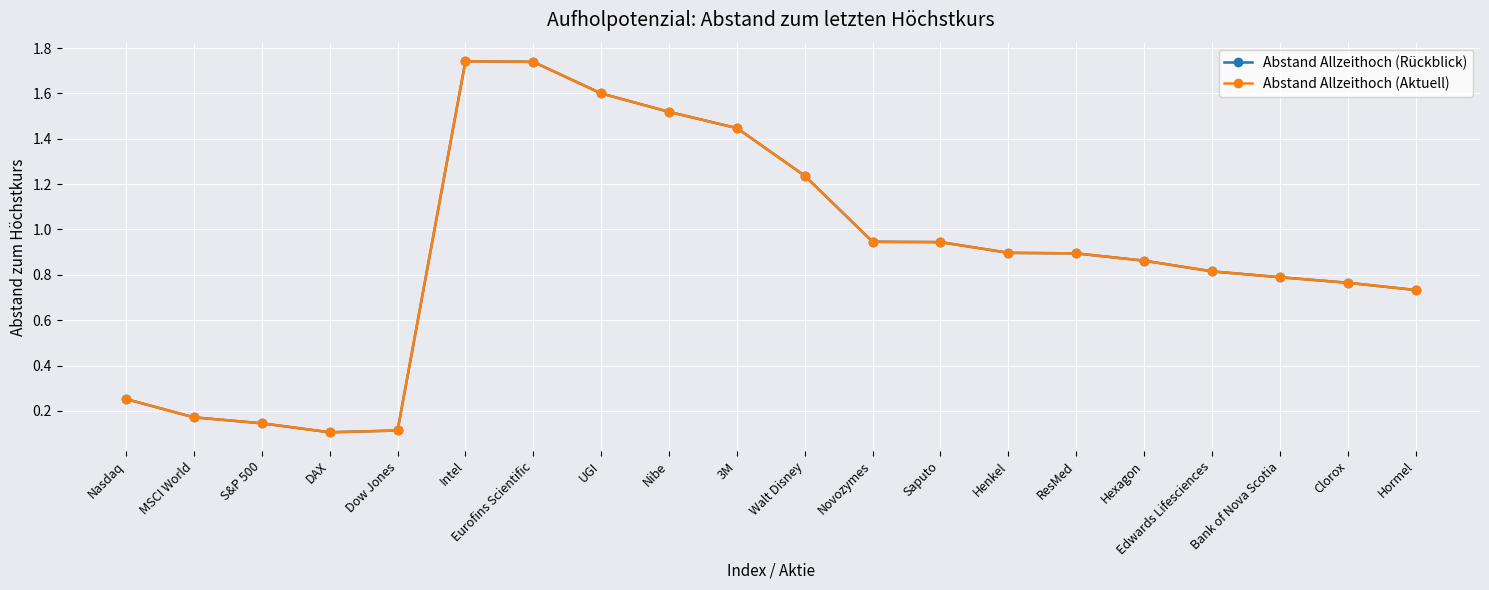

Reading right to left, extract all data points from this chart.

Abstand Allzeithoch (Rückblick): Hormel=0.7	Clorox=0.8	Bank of Nova Scotia=0.8	Edwards Lifesciences=0.8	Hexagon=0.9	ResMed=0.9	Henkel=0.9	Saputo=0.9	Novozymes=0.9	Walt Disney=1.2	3M=1.4	Nibe=1.5	UGI=1.6	Eurofins Scientific=1.7	Intel=1.7	Dow Jones=0.1	DAX=0.1	S&P 500=0.1	MSCI World=0.2	Nasdaq=0.3
Abstand Allzeithoch (Aktuell): Hormel=0.7	Clorox=0.8	Bank of Nova Scotia=0.8	Edwards Lifesciences=0.8	Hexagon=0.9	ResMed=0.9	Henkel=0.9	Saputo=0.9	Novozymes=0.9	Walt Disney=1.2	3M=1.4	Nibe=1.5	UGI=1.6	Eurofins Scientific=1.7	Intel=1.7	Dow Jones=0.1	DAX=0.1	S&P 500=0.1	MSCI World=0.2	Nasdaq=0.3